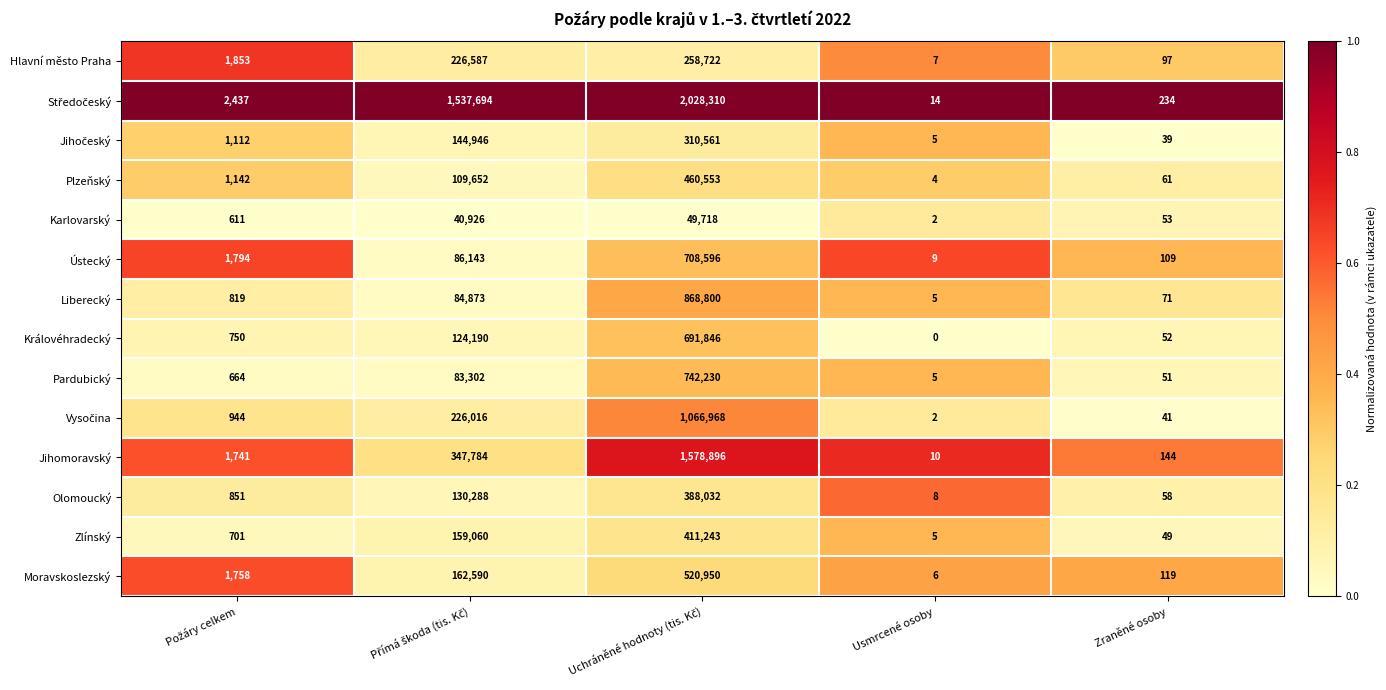

What is the maximum value shown in the chart?

2028310